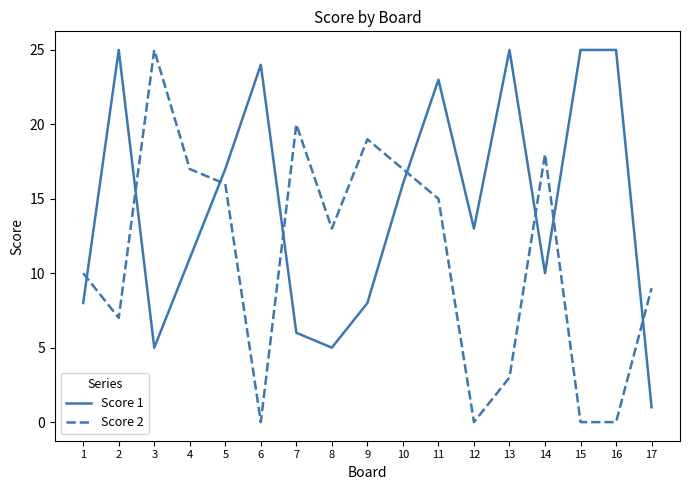

What is the total value across all series at 1?

18